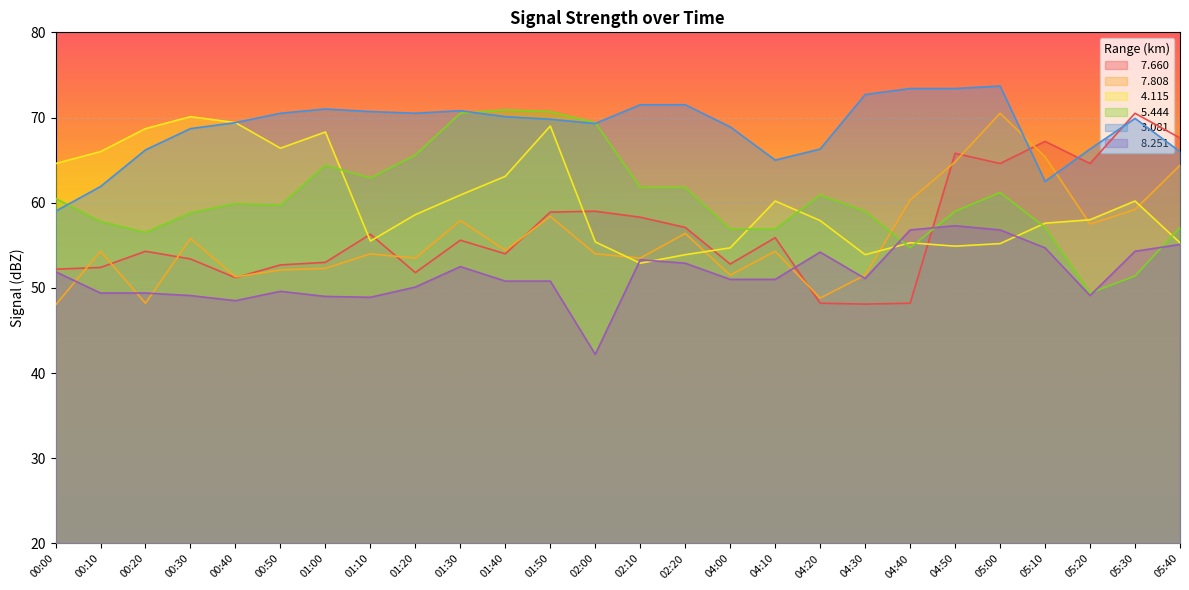

Which series changed the most between 01:30 and 04:10?

  5.444